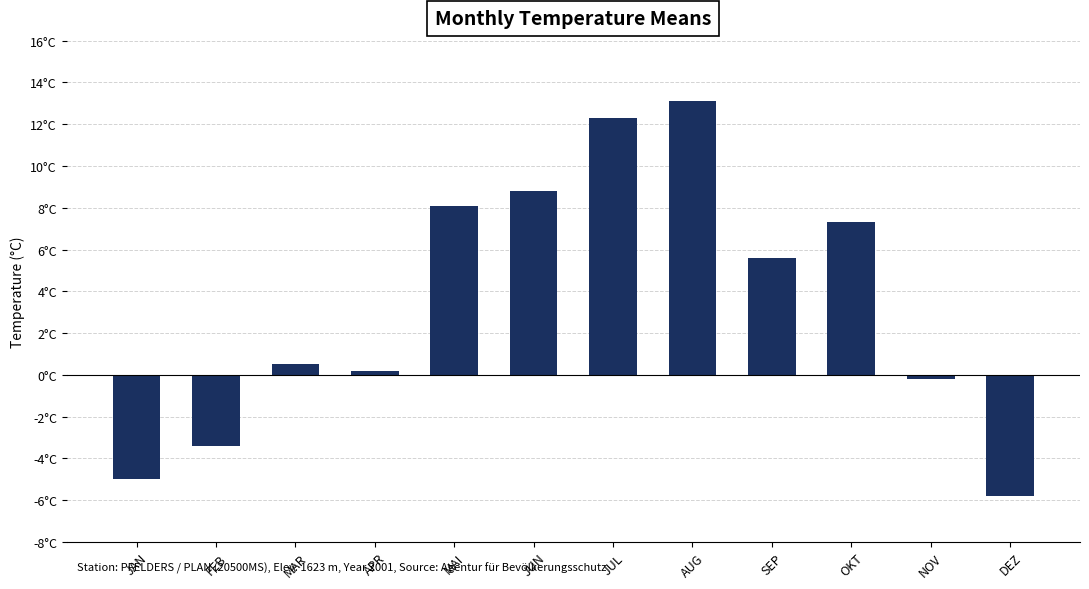

At which label does the data first exceed 5?

MAI